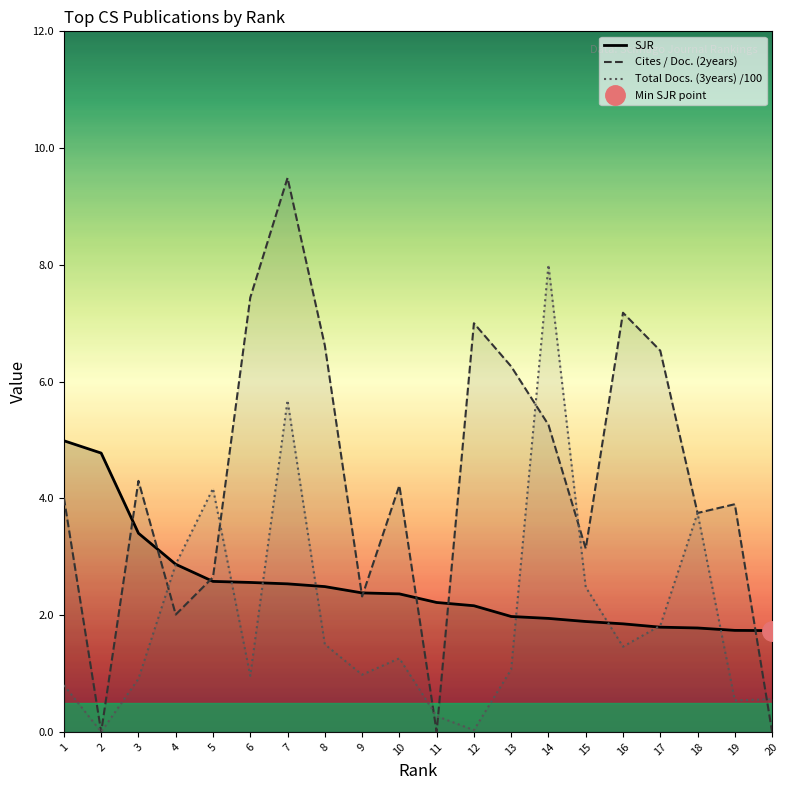

What is the greatest value displayed?

9.5